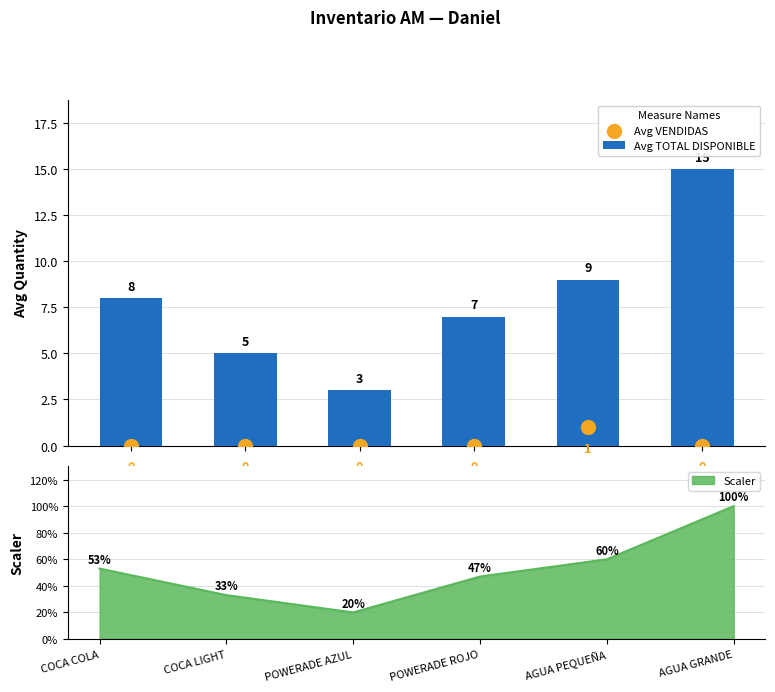

Which series has the largest Y range (max minus min)?

Avg TOTAL DISPONIBLE